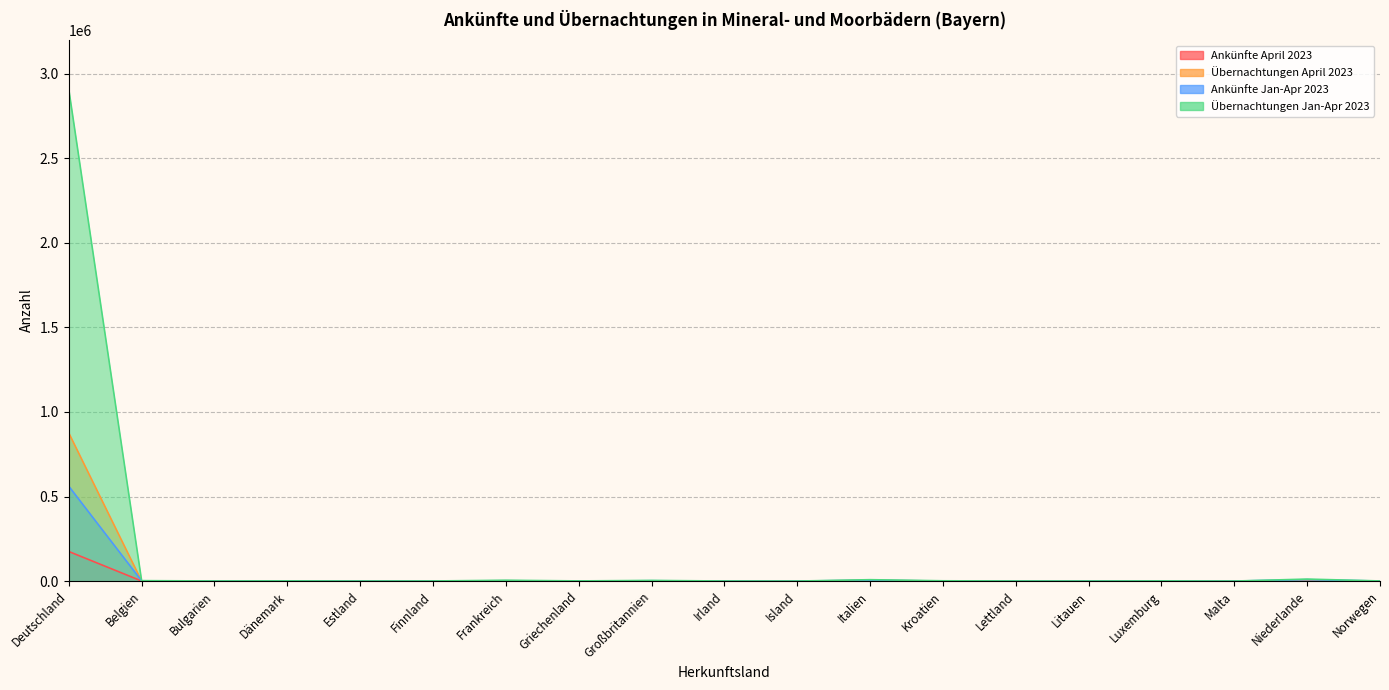

What is the sum of the Ankünfte Jan-Apr 2023 values at Bulgarien and Frankreich?

2030